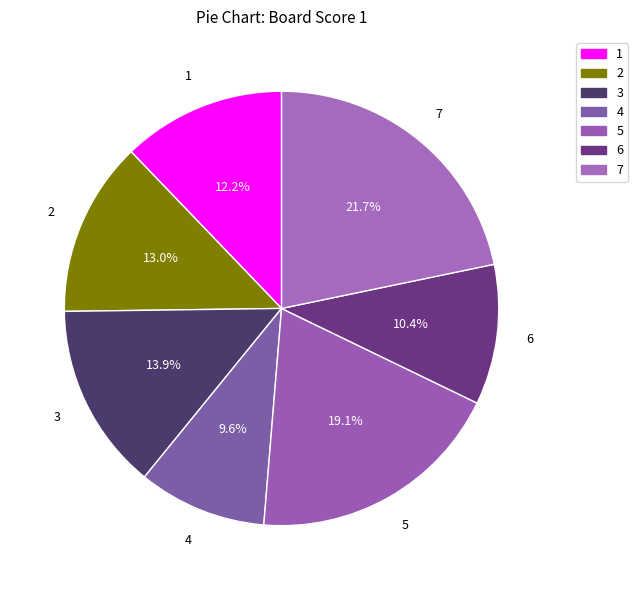

Is there a majority slice in this chart?

No